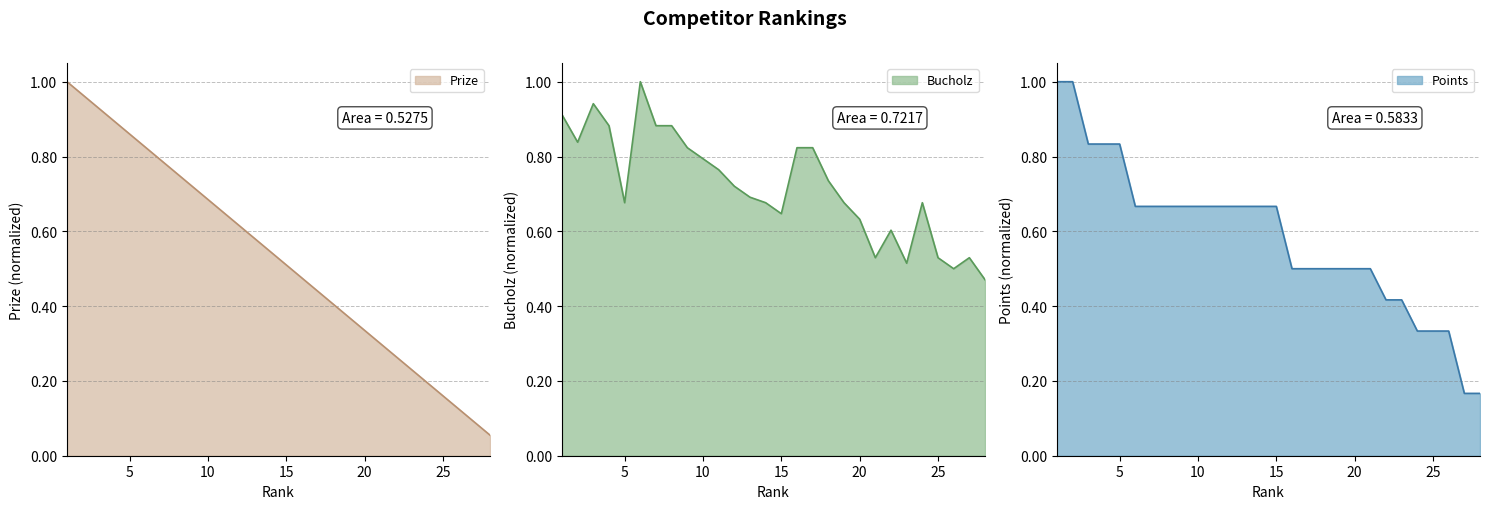

How many data points does each series have?

28